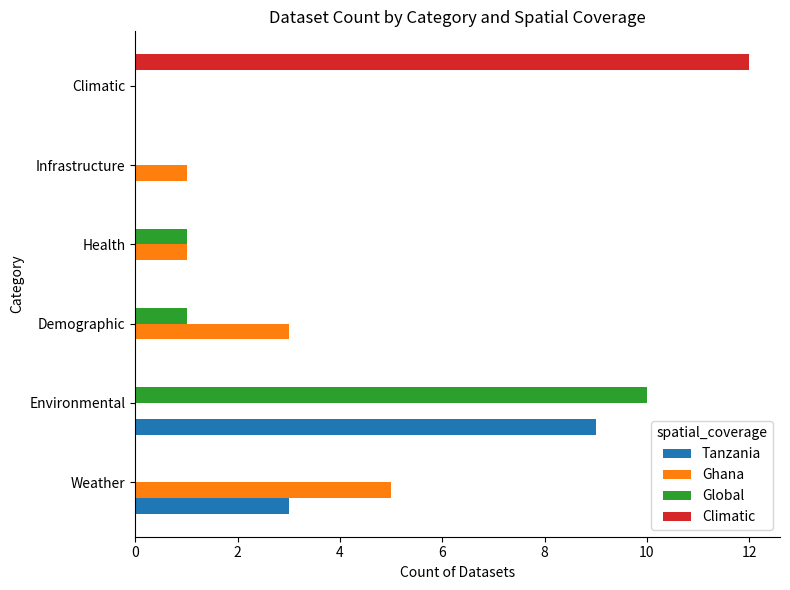

What is the sum of the Ghana values at Environmental and Demographic?

3